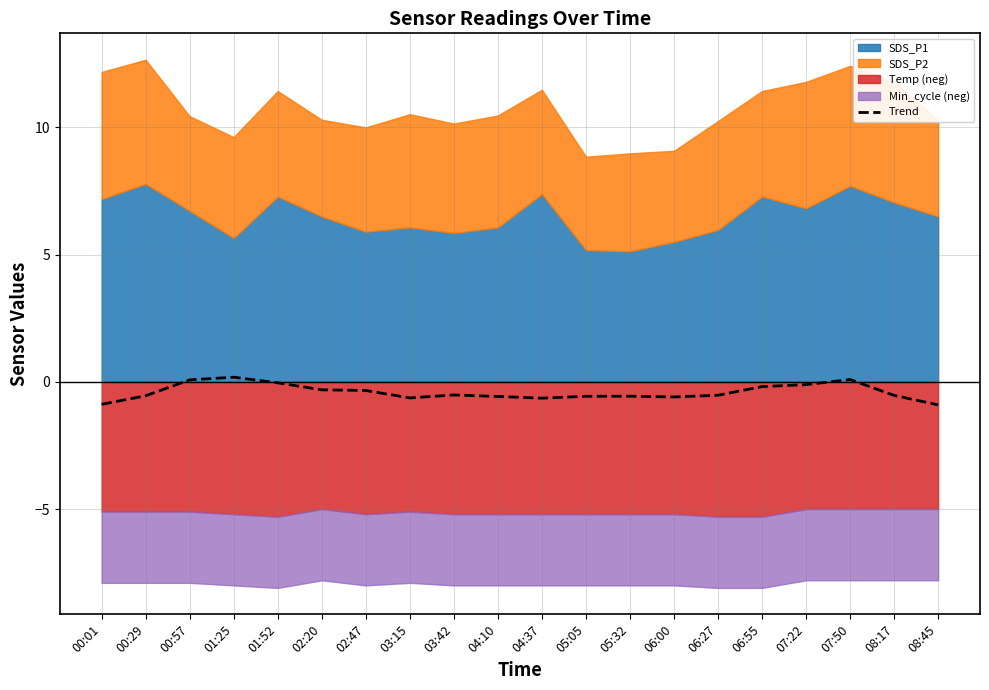

Where is the data nearest to the value 0?

01:52